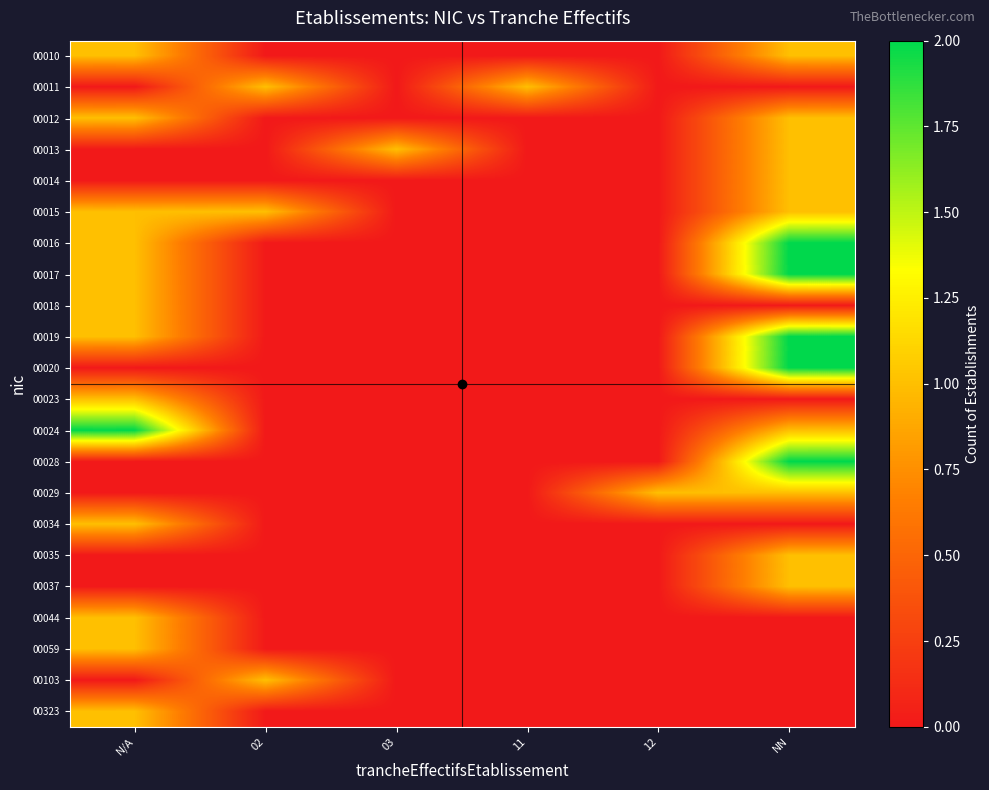

What is the total value across all series at NN?

19